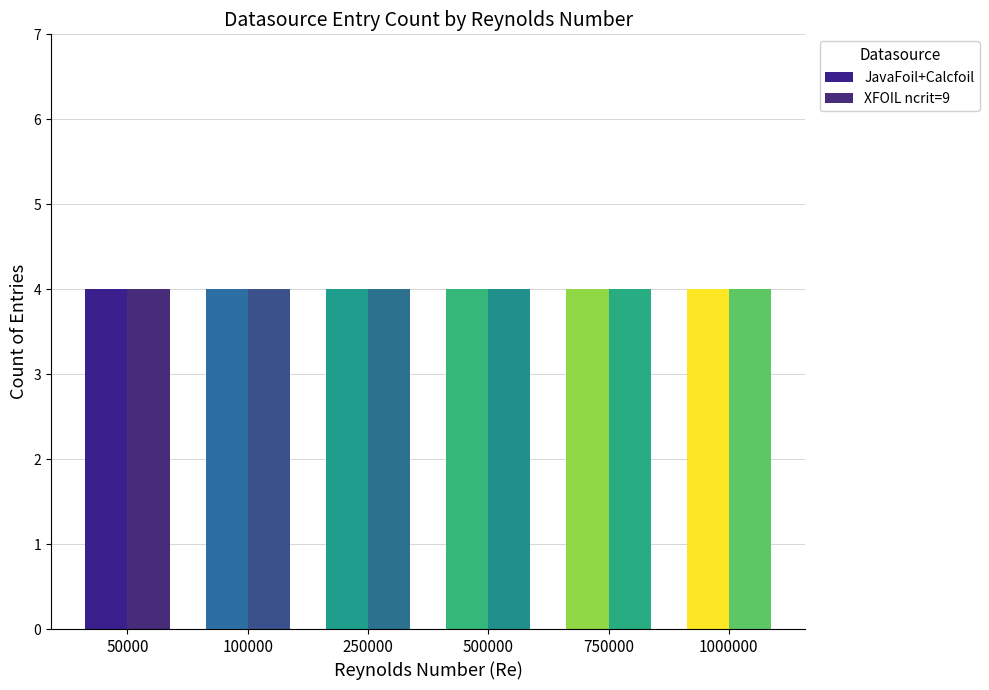

Rank the categories by XFOIL ncrit=9 value from highest to lowest.

1000000, 750000, 500000, 250000, 100000, 50000